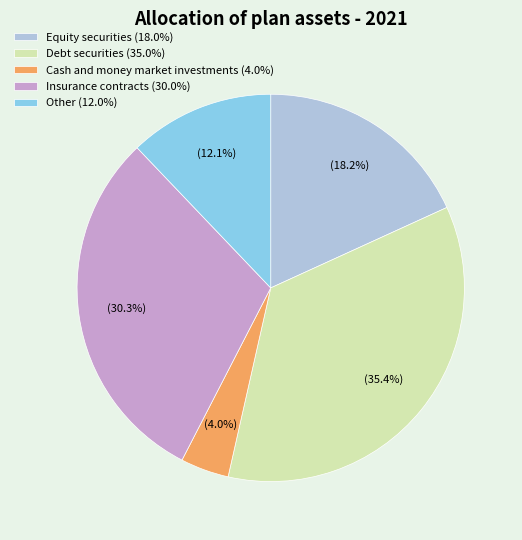

Do Insurance contracts and Other together represent more than half of the pie?

No